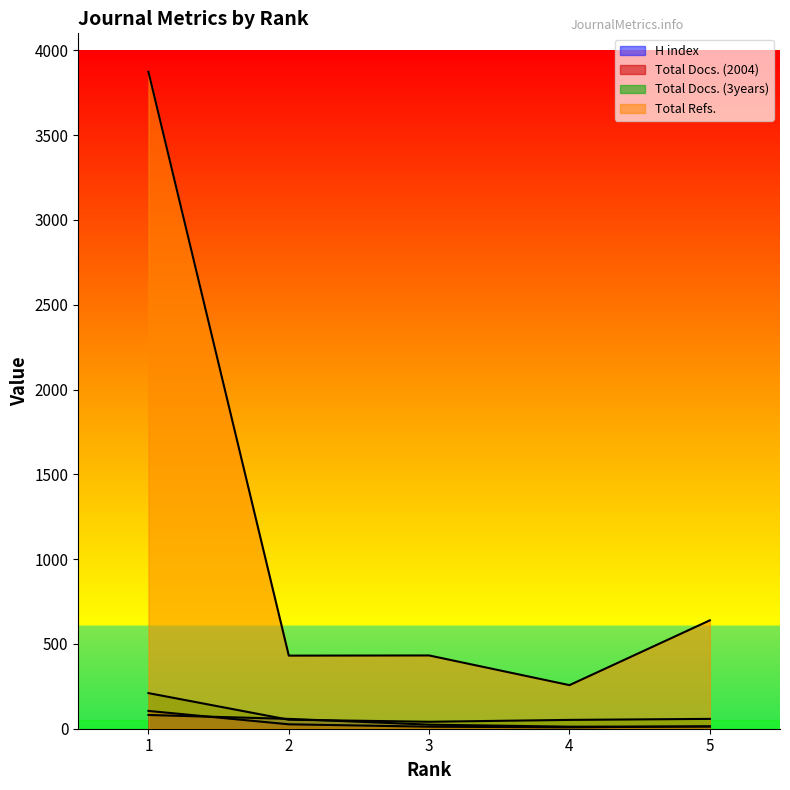

Is the value of Total Docs. (2004) at 2 greater than the value of H index at 2?

No